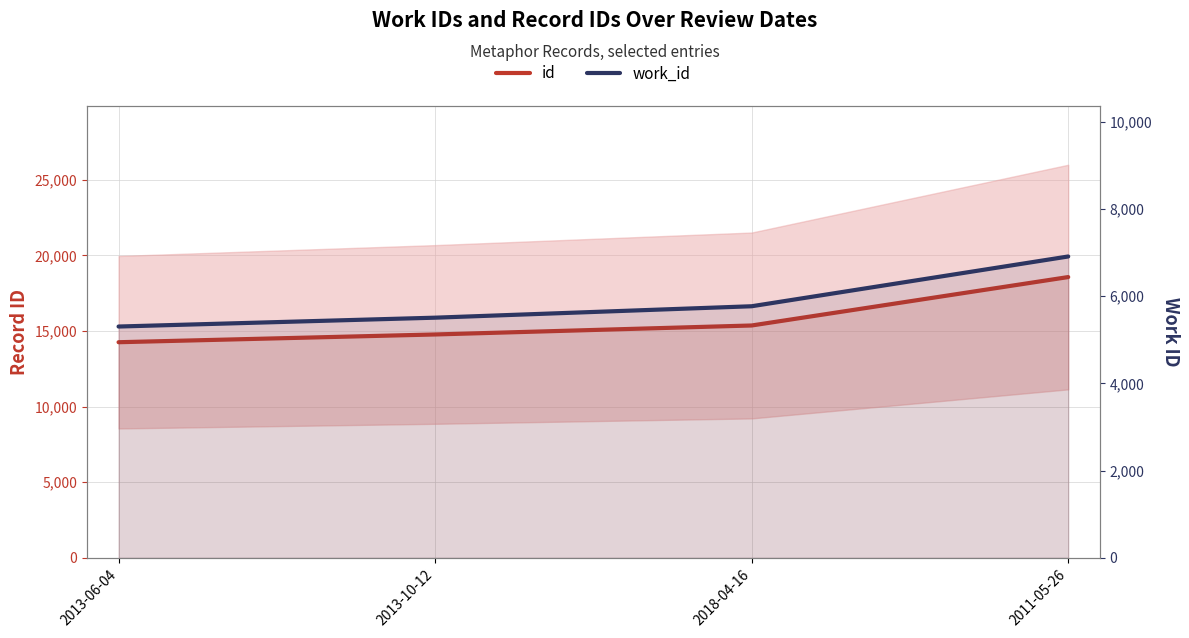

Reading left to right, what are all the values shown in this chart?

id: 2013-06-04=14257	2013-10-12=14770	2018-04-16=15364	2011-05-26=18566
work_id: 2013-06-04=5302	2013-10-12=5505	2018-04-16=5767	2011-05-26=6908